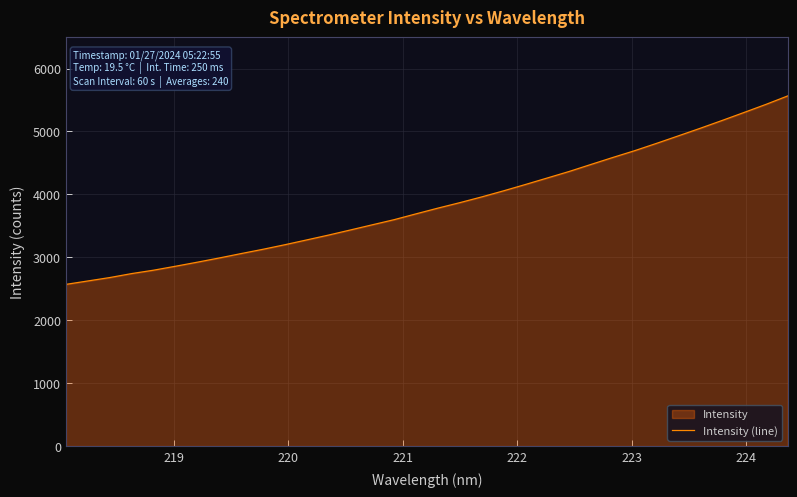

What is the smallest value displayed?

2569.8